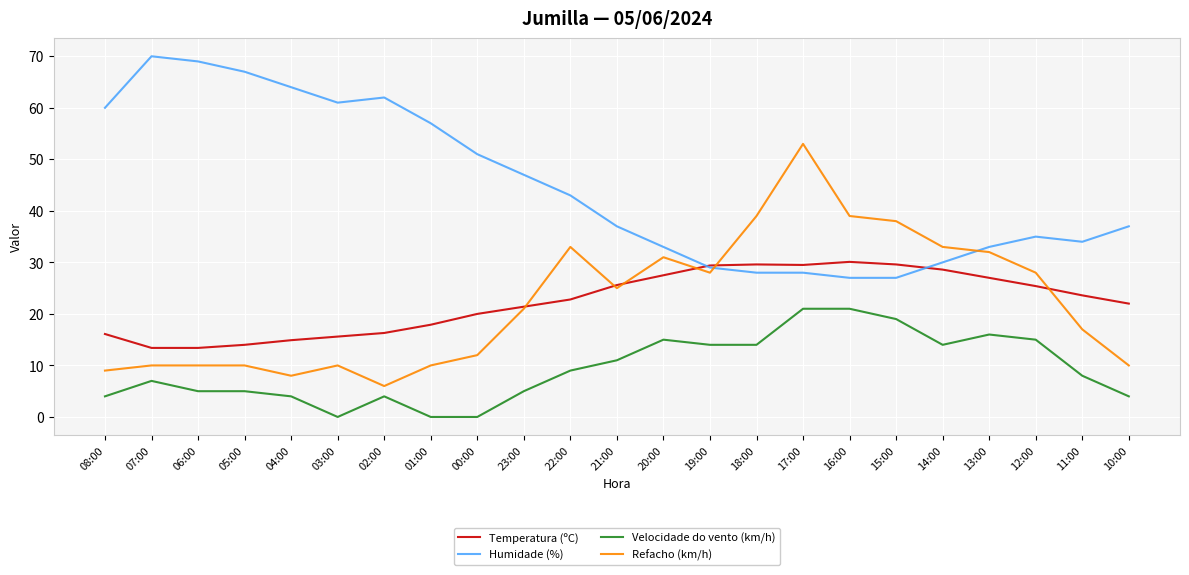

The value of Velocidade do vento (km/h) at 18:00 is 23.2. True or false?

False